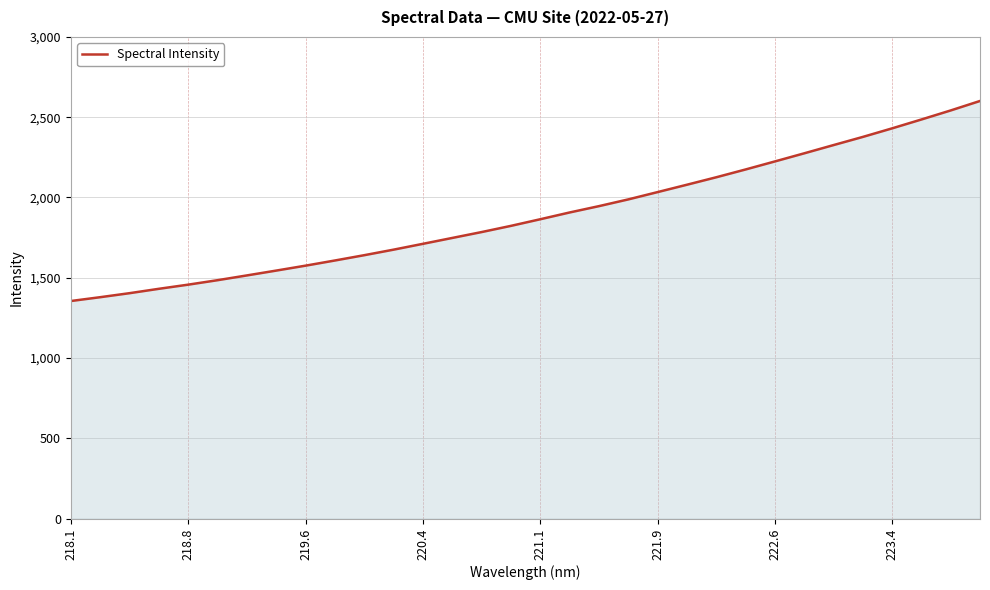

What is the difference between the maximum and minimum values?

1246.0